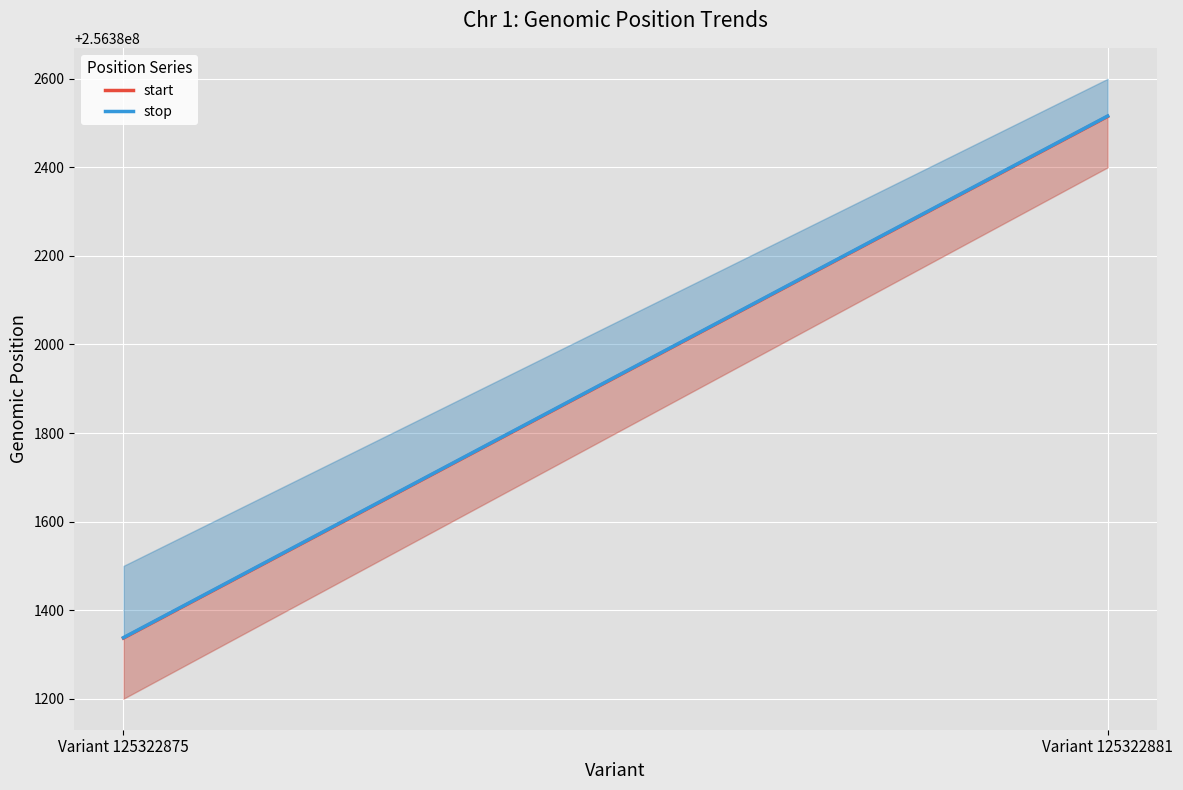

Which category has the highest value in the start series?

Variant 125322881